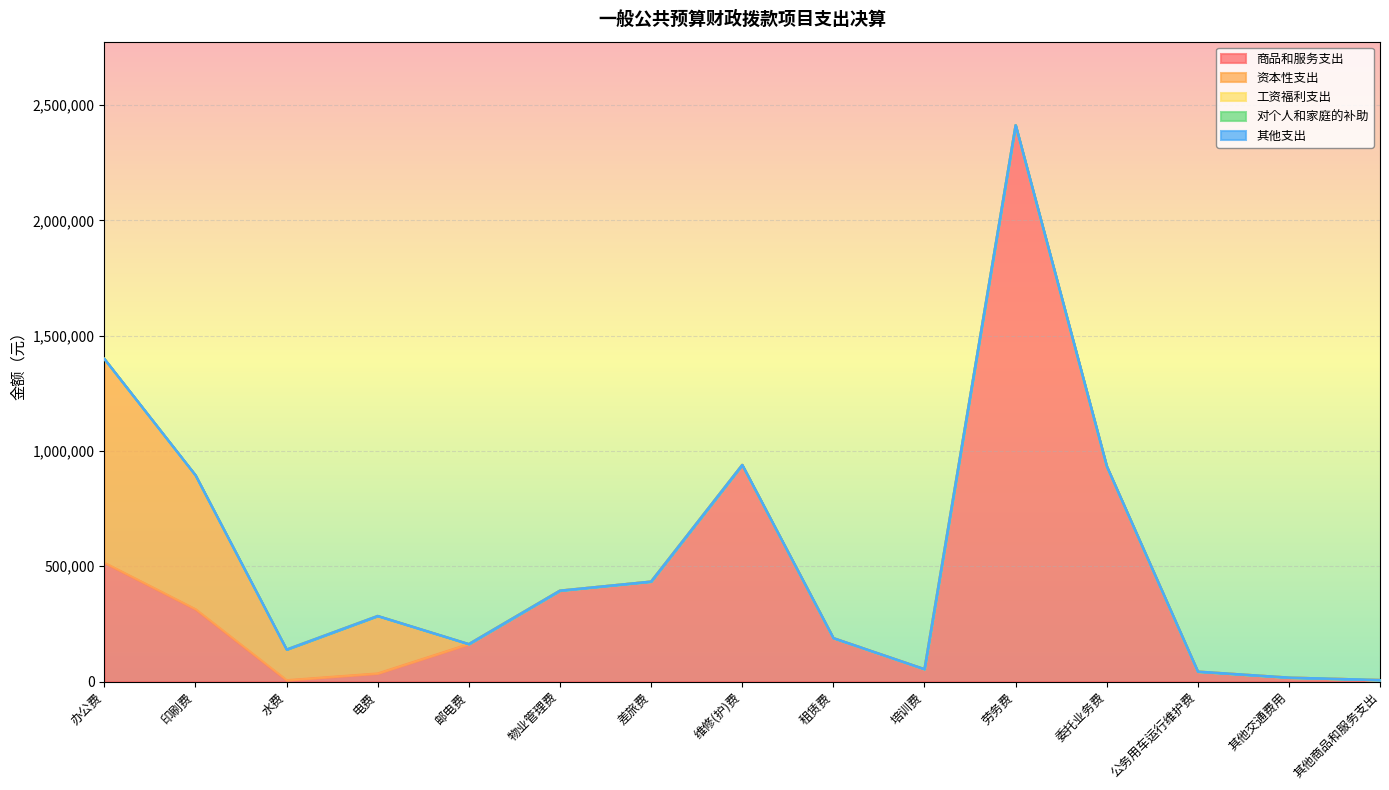

True or false: 其他支出 and 对个人和家庭的补助 intersect in this chart.

False